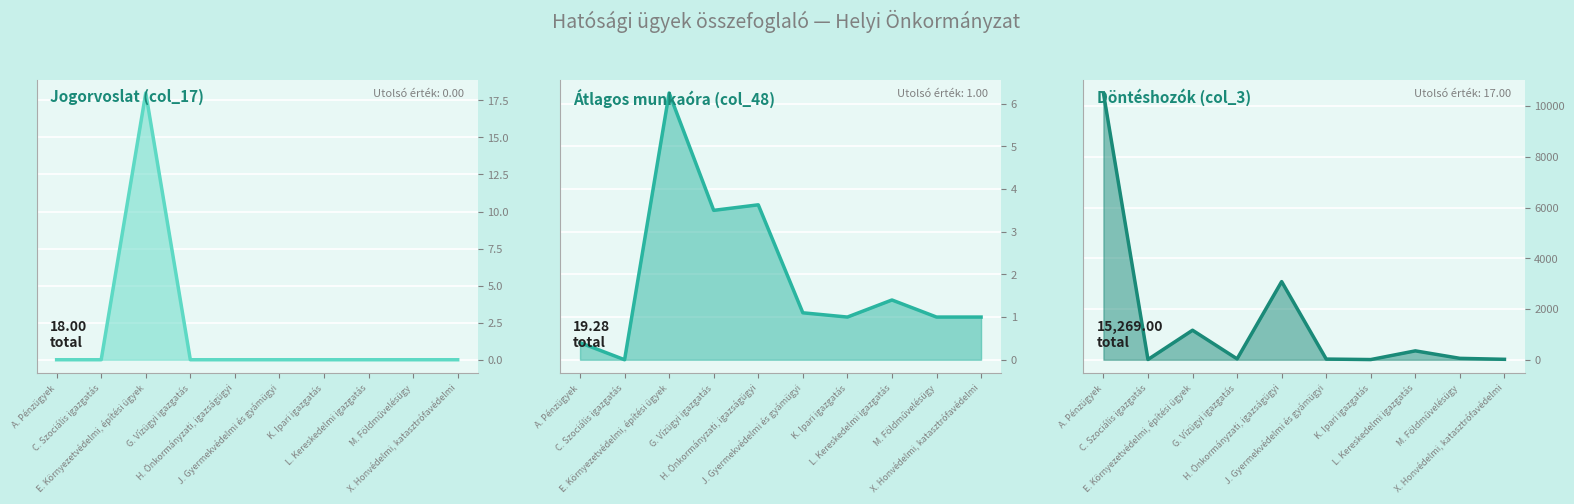

What is the value of the Döntéshozók (col_3) point at the 5th from the left?

3083.0